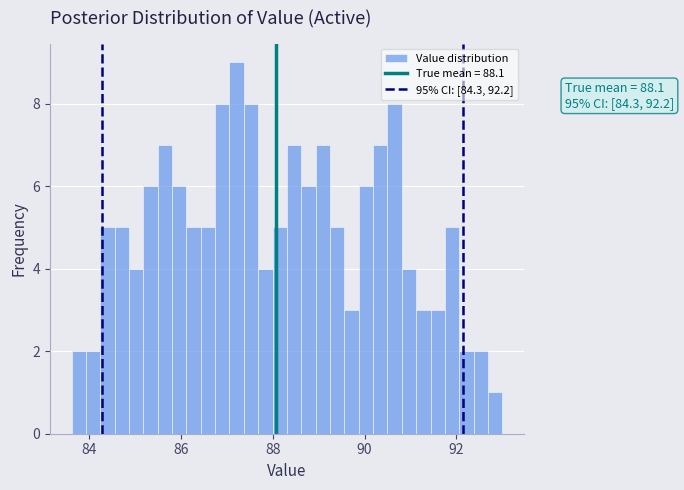

Read against the x-axis, roughly where is the centre of the tallest bar?

87.2